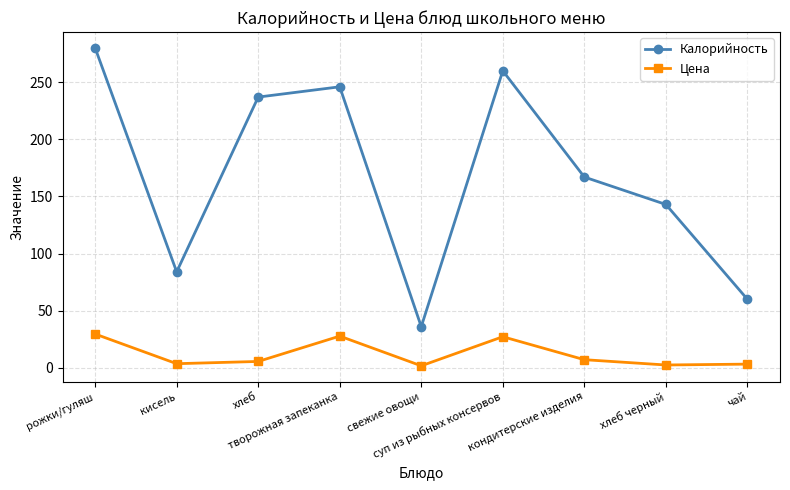

At which category is the sum across all series the highest?

рожки/гуляш